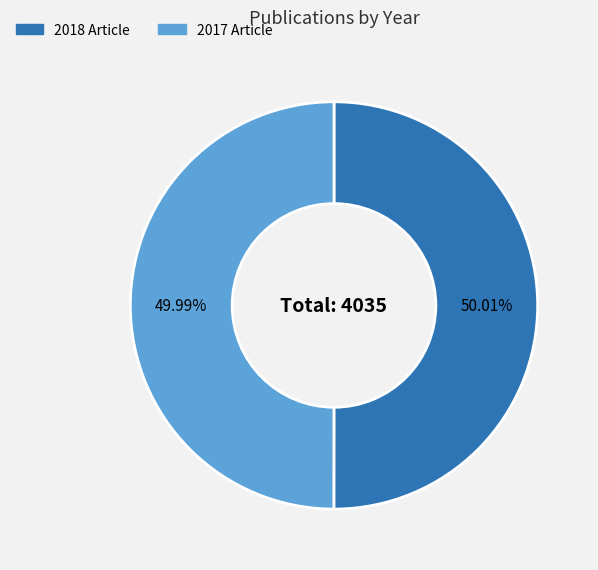

Does any single category account for the majority?

Yes